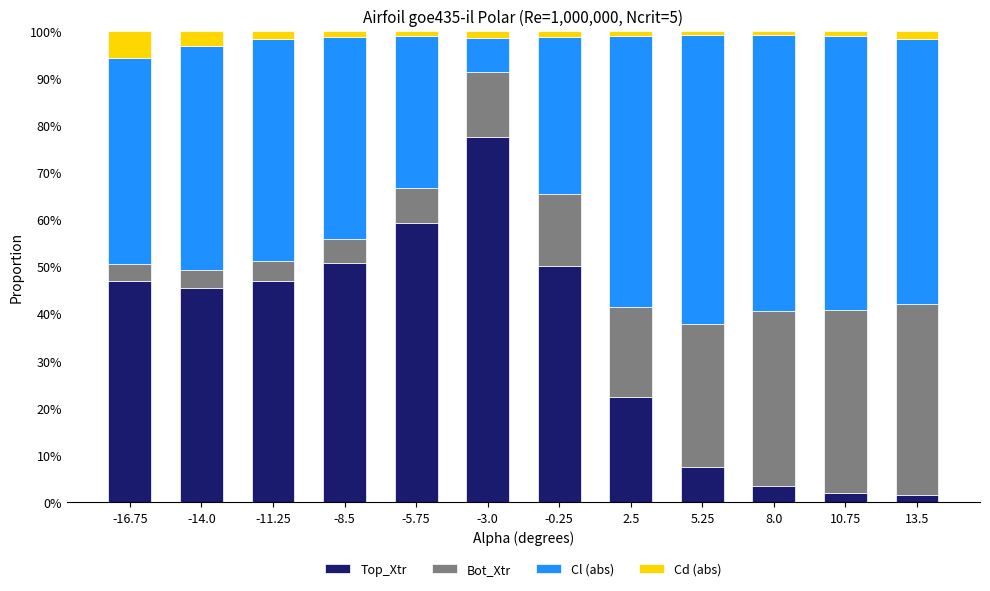

What is the label of the 2nd bar from the right?

10.75